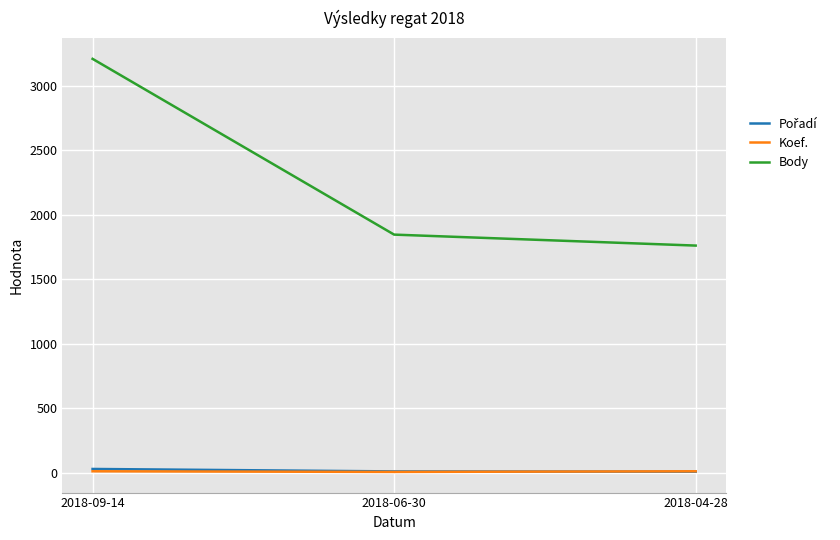

Where is Body nearest to the value 2484?

2018-06-30